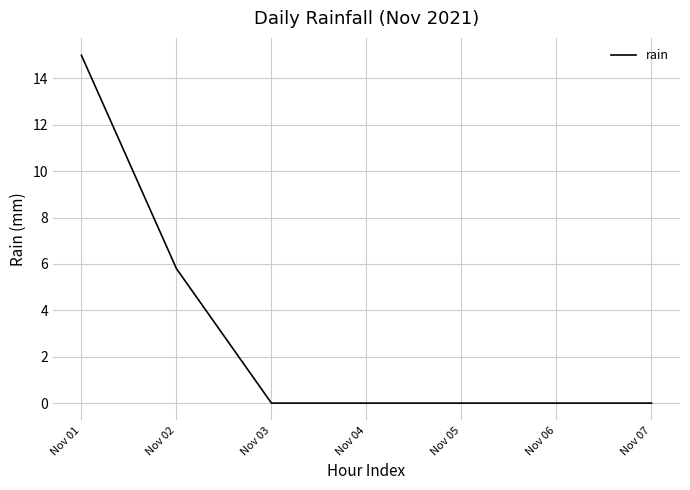

What is the average value?

3.0